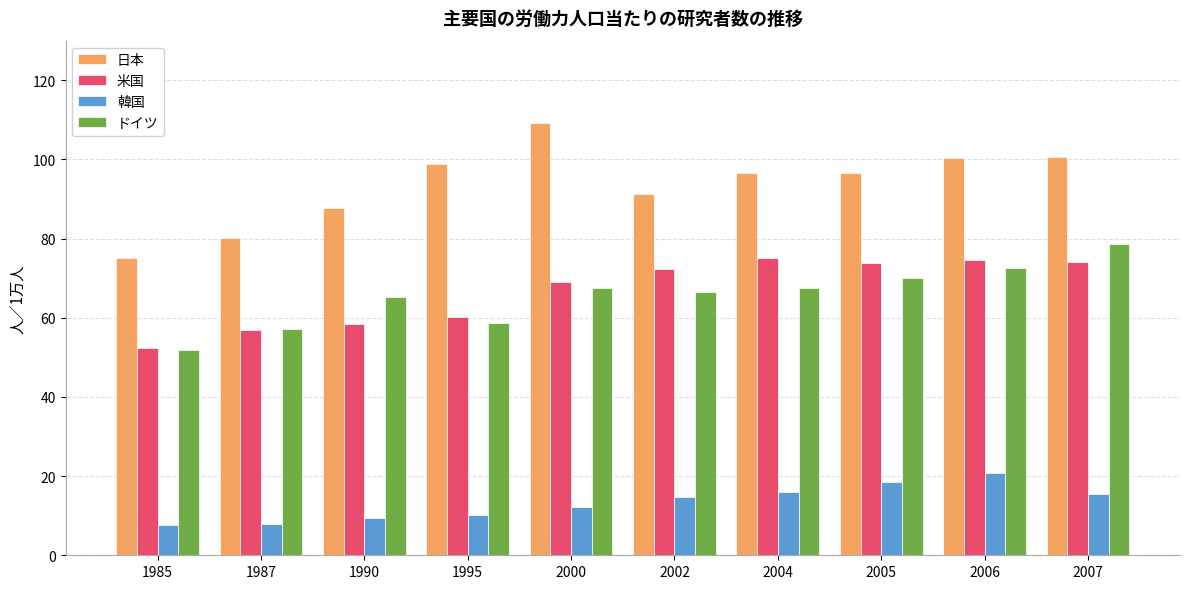

Does the chart contain stacked bars?

No